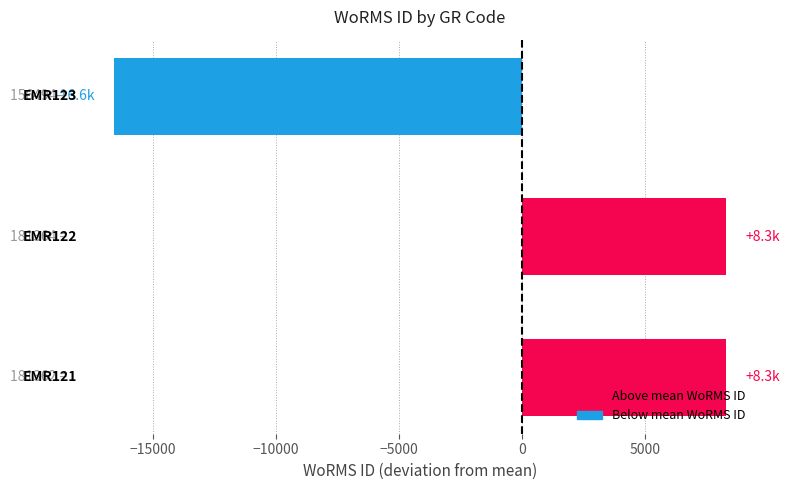

What is the difference between the maximum and minimum values?

24870.0